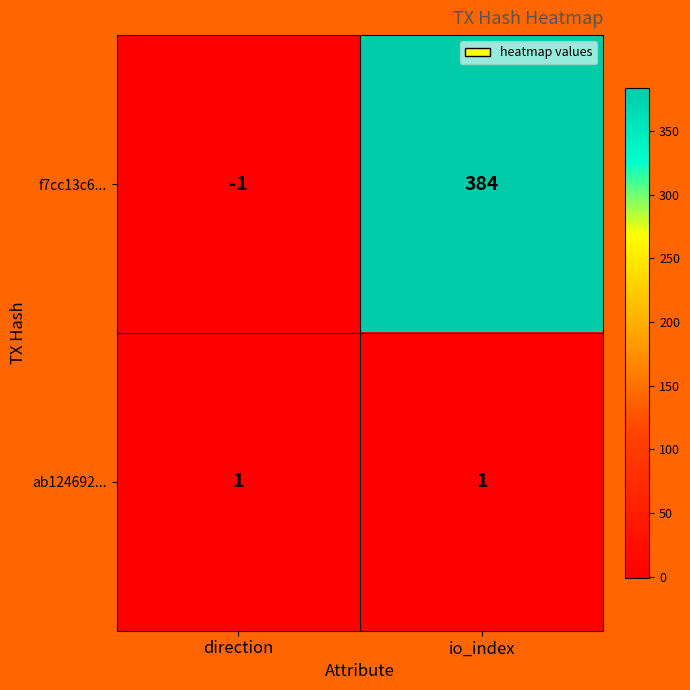

Which series has the largest total across all categories?

f7cc13c6...